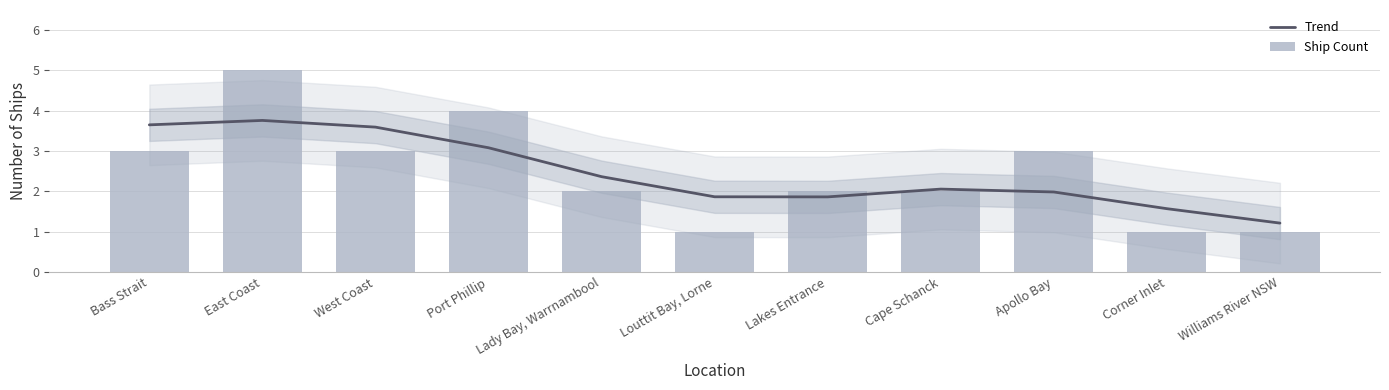

At which label does Trend reach its peak?

East Coast